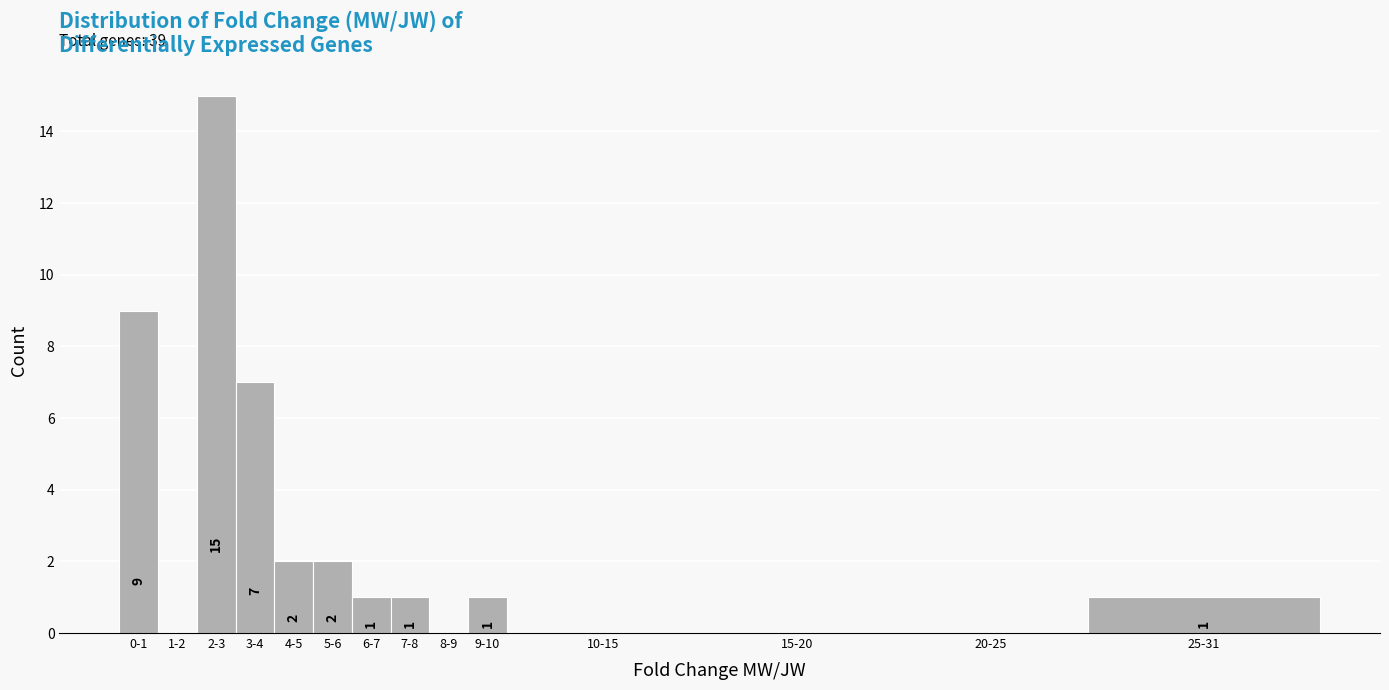

Reading left to right, extract all data points from this chart.

0-1=9	1-2=0	2-3=15	3-4=7	4-5=2	5-6=2	6-7=1	7-8=1	8-9=0	9-10=1	10-15=0	15-20=0	20-25=0	25-31=1